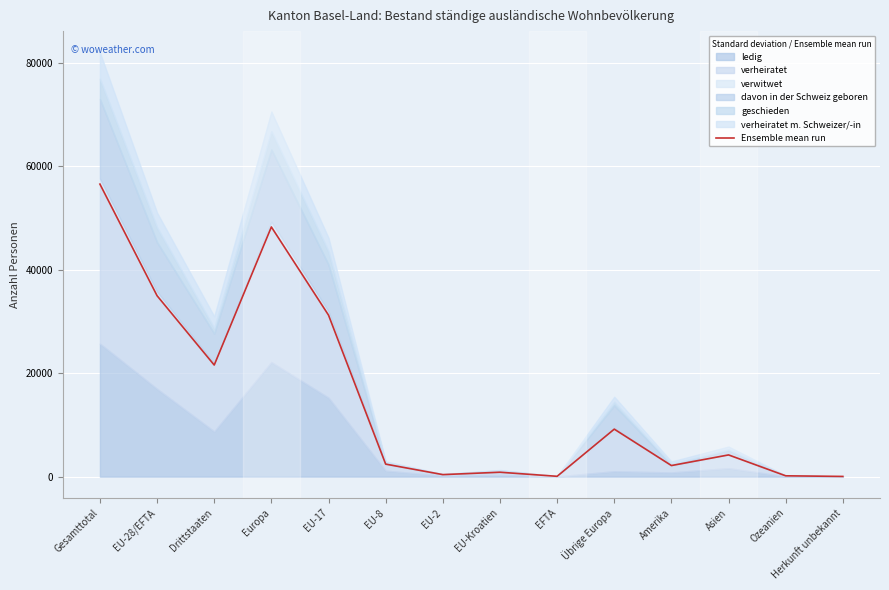

What is the label of the 9th point from the right?

EU-8